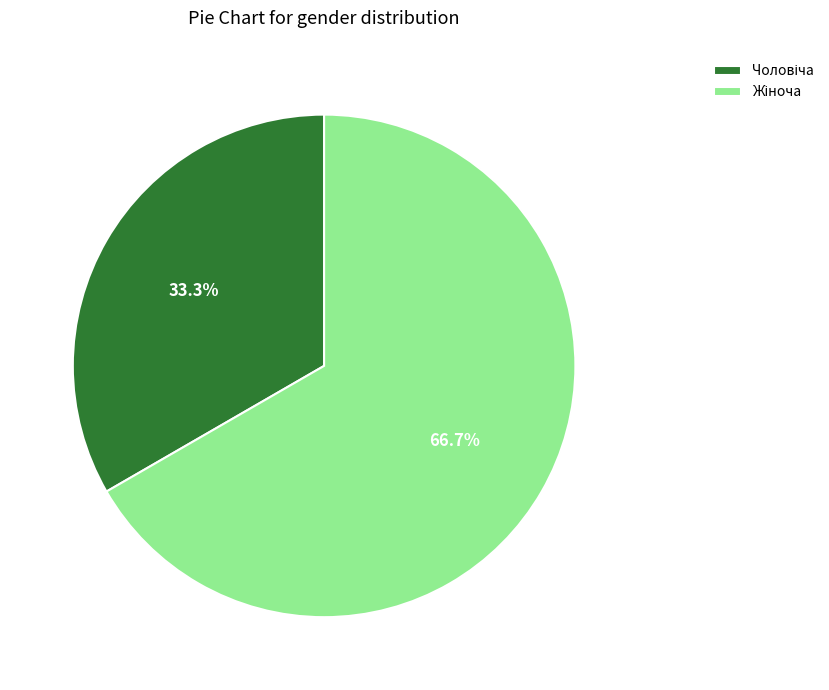

Is there a majority slice in this chart?

Yes